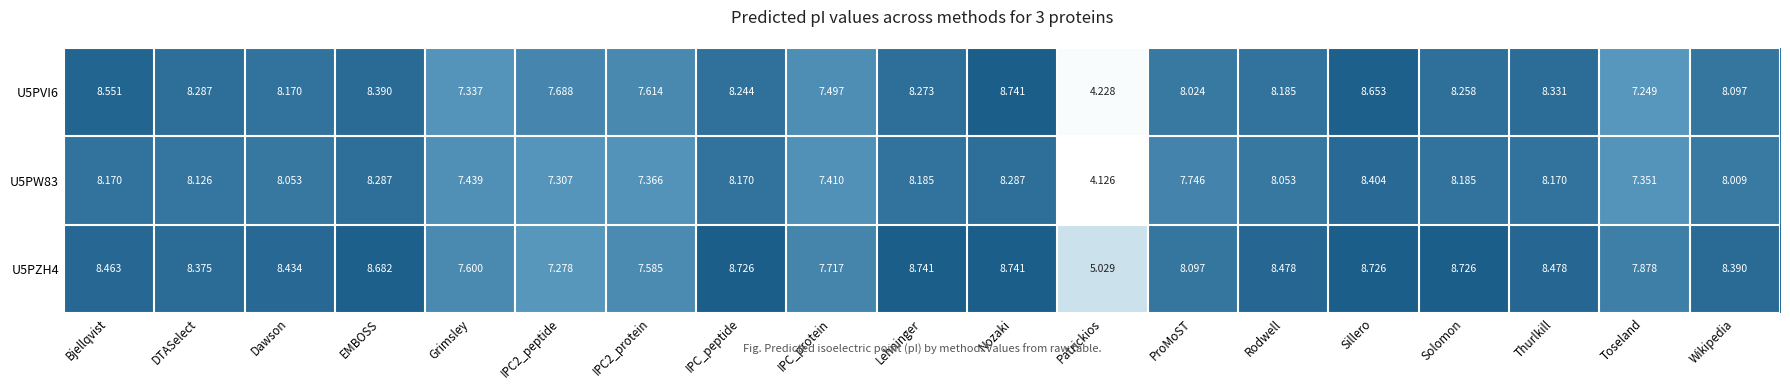

At which category does the chart reach its minimum across all series?

Patrickios